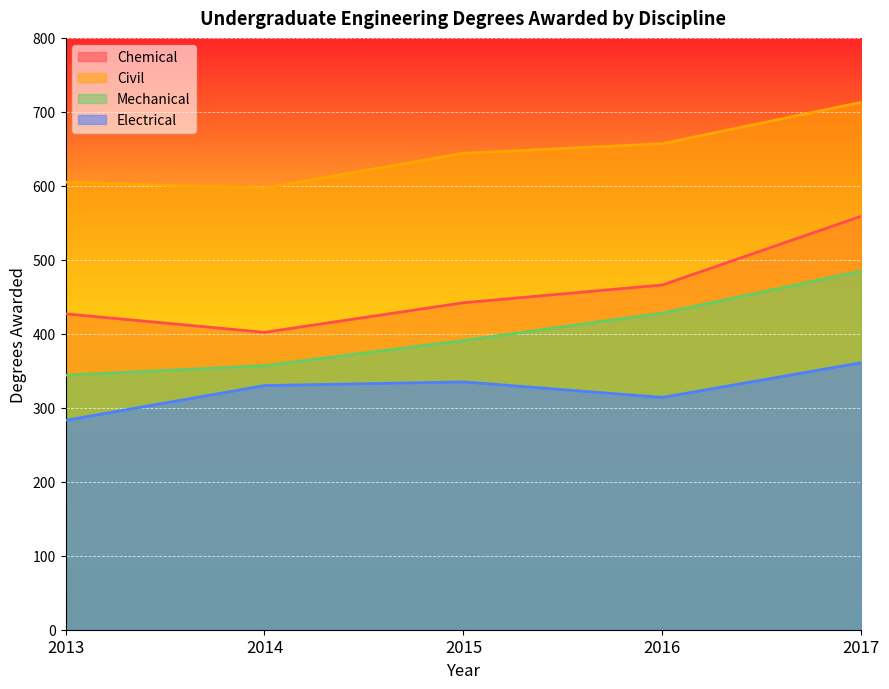

True or false: Chemical and Electrical cross at least once.

False